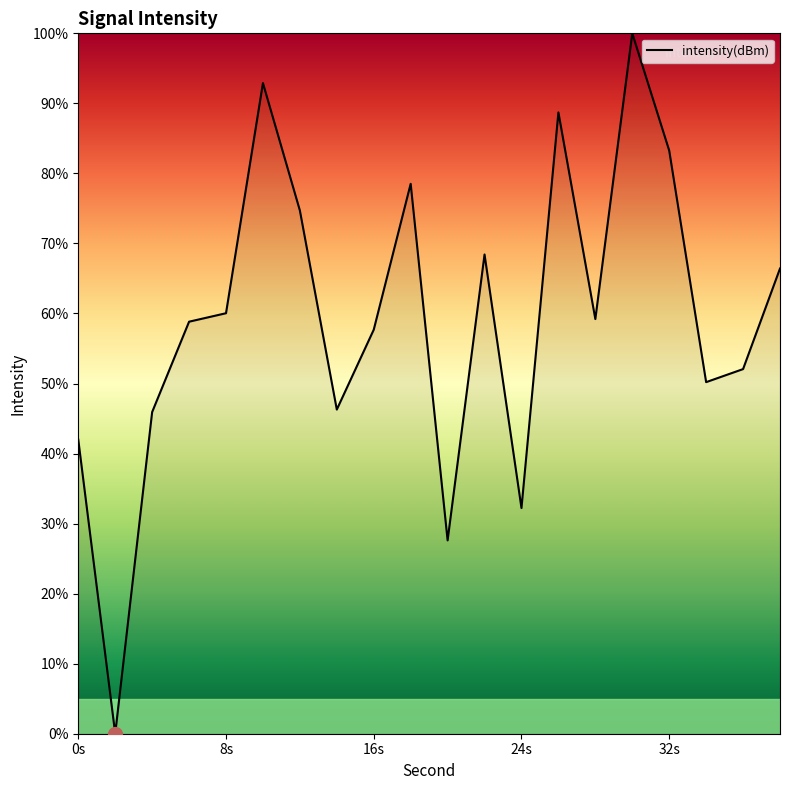

What is the difference between the maximum and minimum values?

100.0